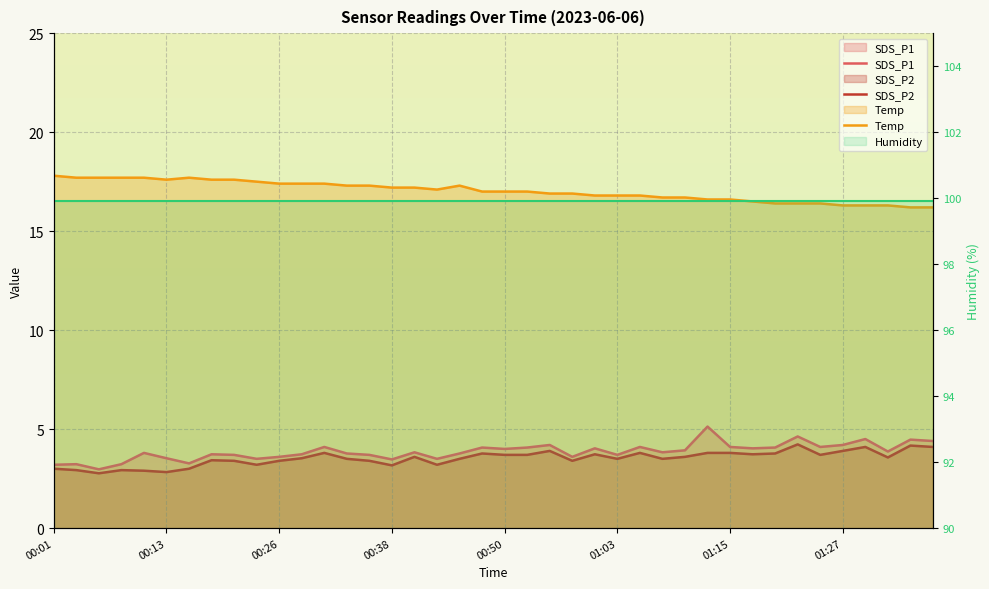

What is the sum of all SDS_P2 values?

141.0